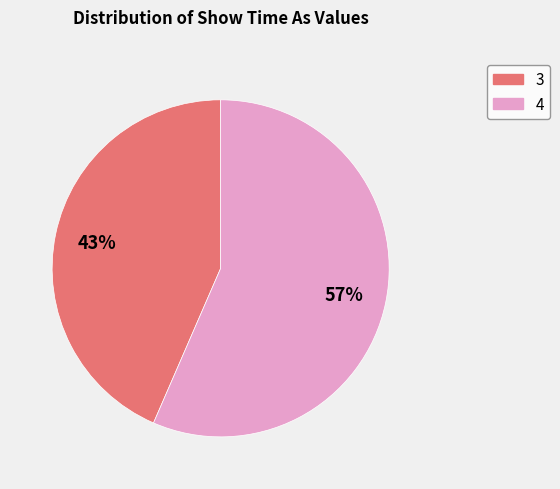

Is there any slice that represents more than half of the pie?

Yes